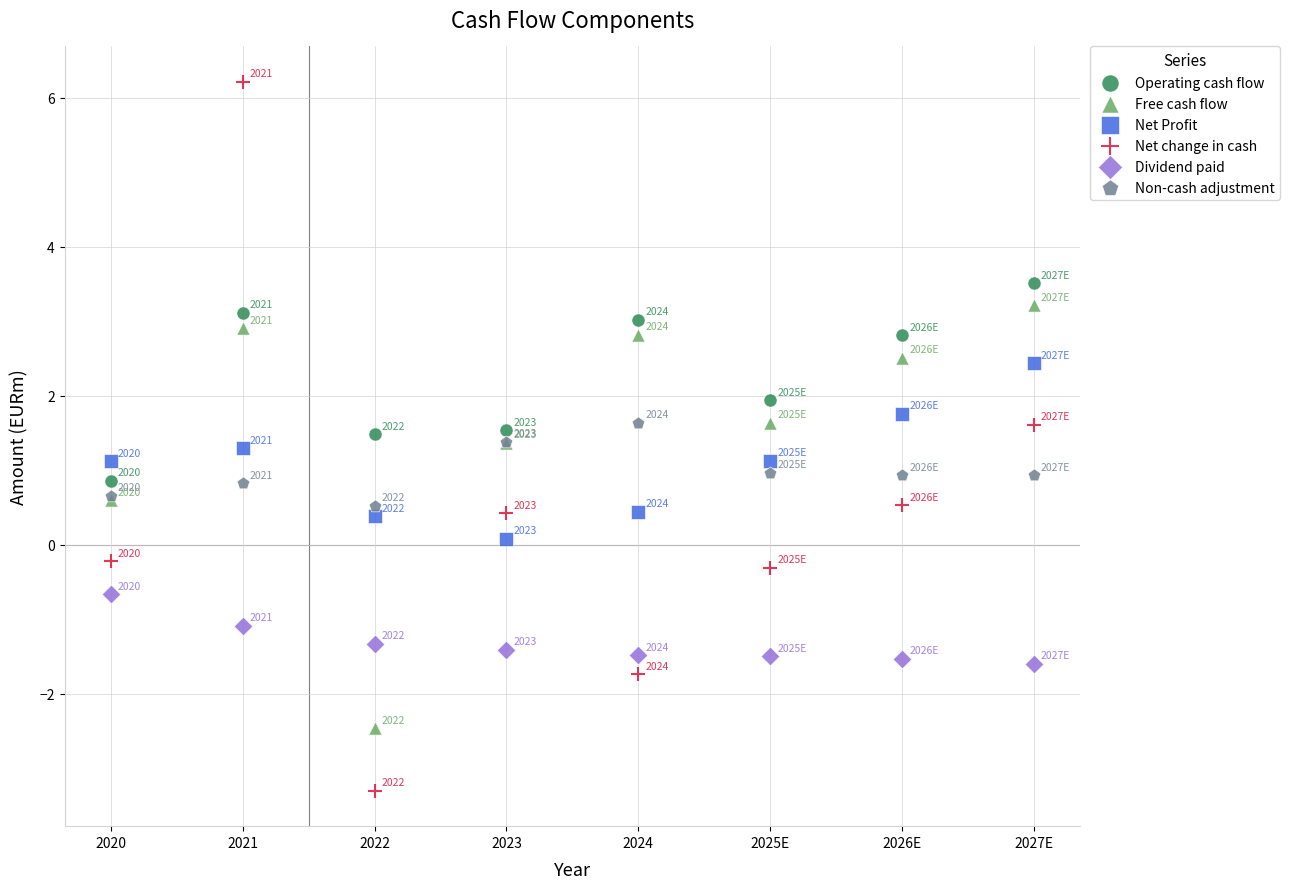

What are all the series names shown in the legend?

Operating cash flow, Free cash flow, Net Profit, Net change in cash, Dividend paid, Non-cash adjustment